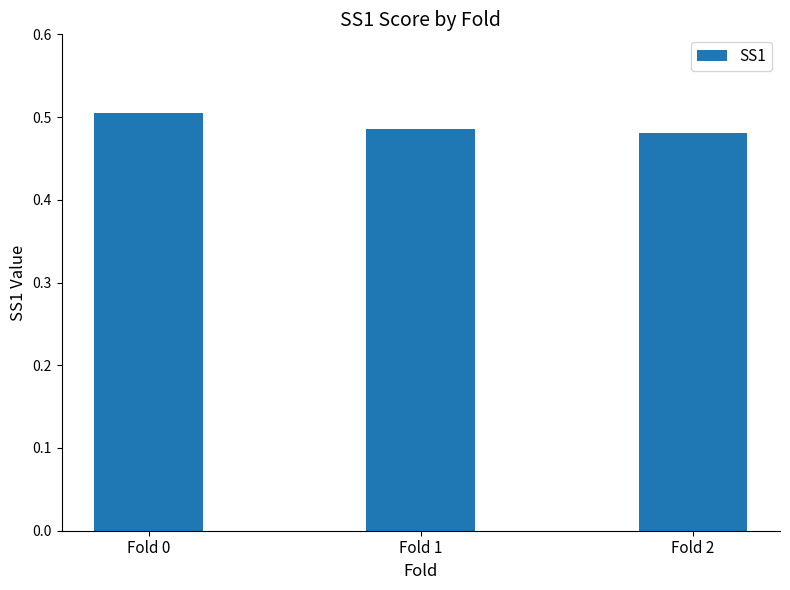

How many values are between 0 and 1?

3